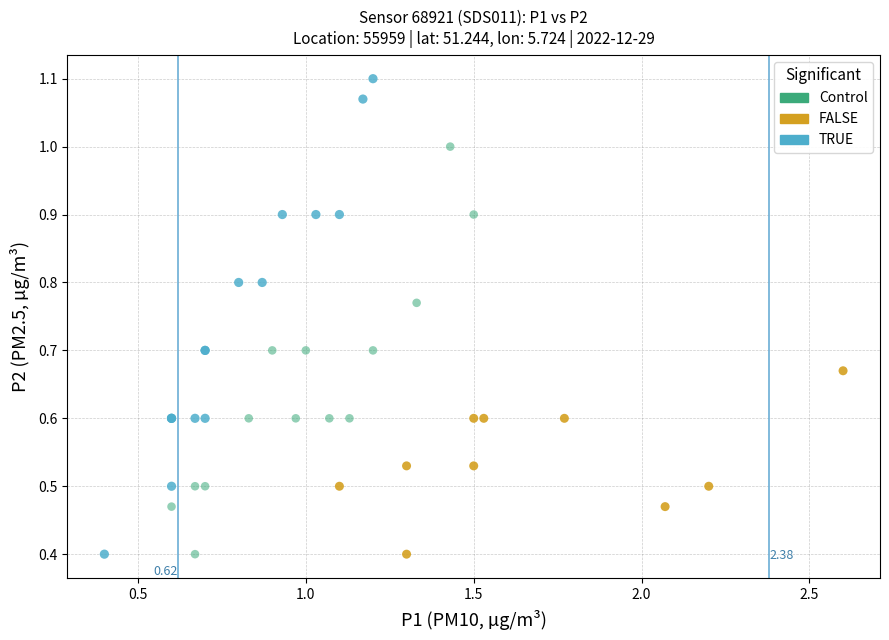

Which series contains the highest Y value?

TRUE